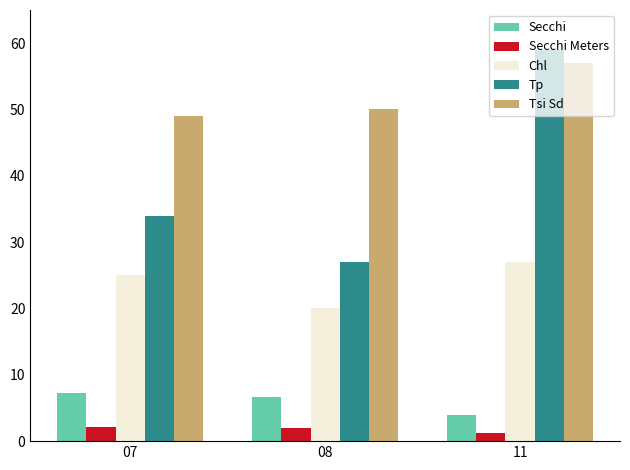

At how many categories does at least one series exceed 11?

3